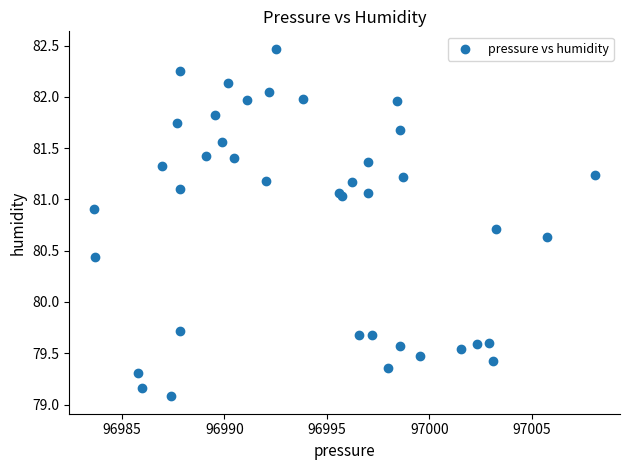

What Y value in the scatter plot is closest to 80?

79.7